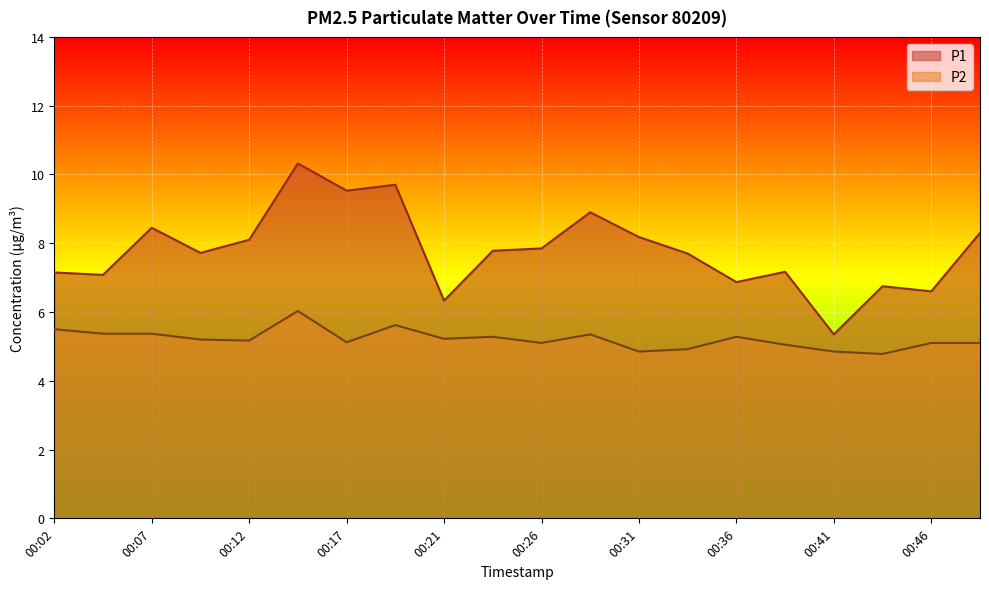

How many data points in P1 are above 7?

15